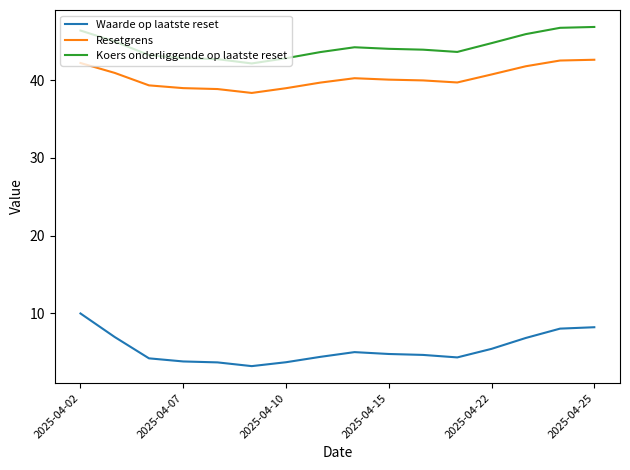

Rank the series by their maximum value, from lowest to highest.

Waarde op laatste reset, Resetgrens, Koers onderliggende op laatste reset